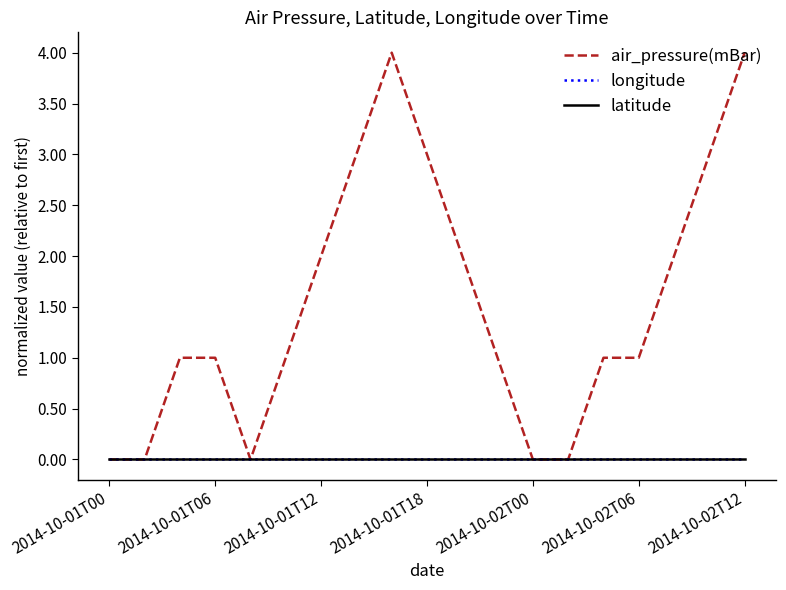

True or false: longitude and latitude intersect in this chart.

False